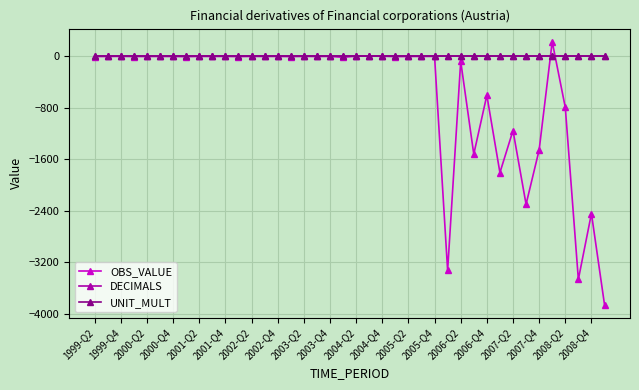

What is the average value of the DECIMALS series?

2